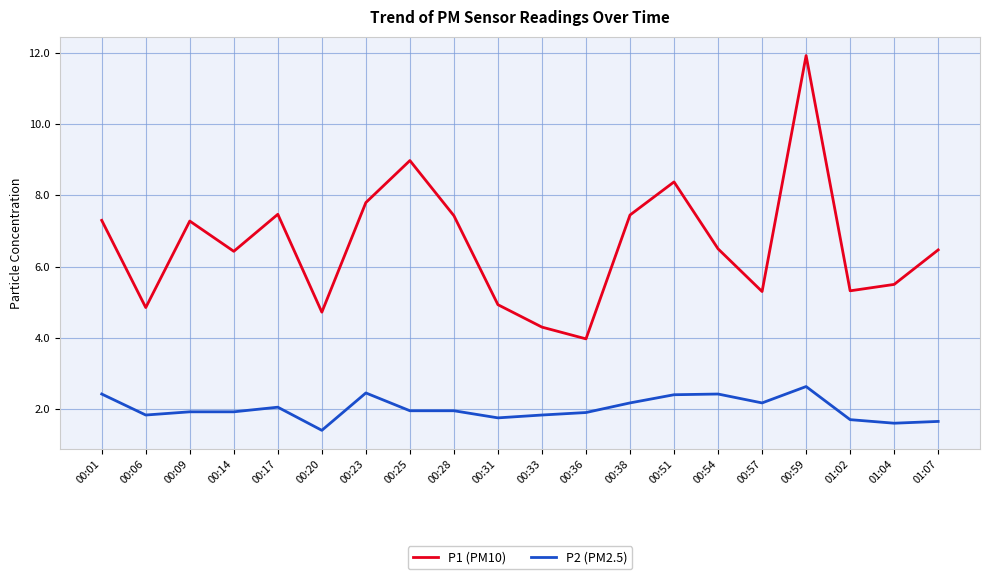

Rank the series at 00:23 from lowest to highest value.

P2 (PM2.5), P1 (PM10)